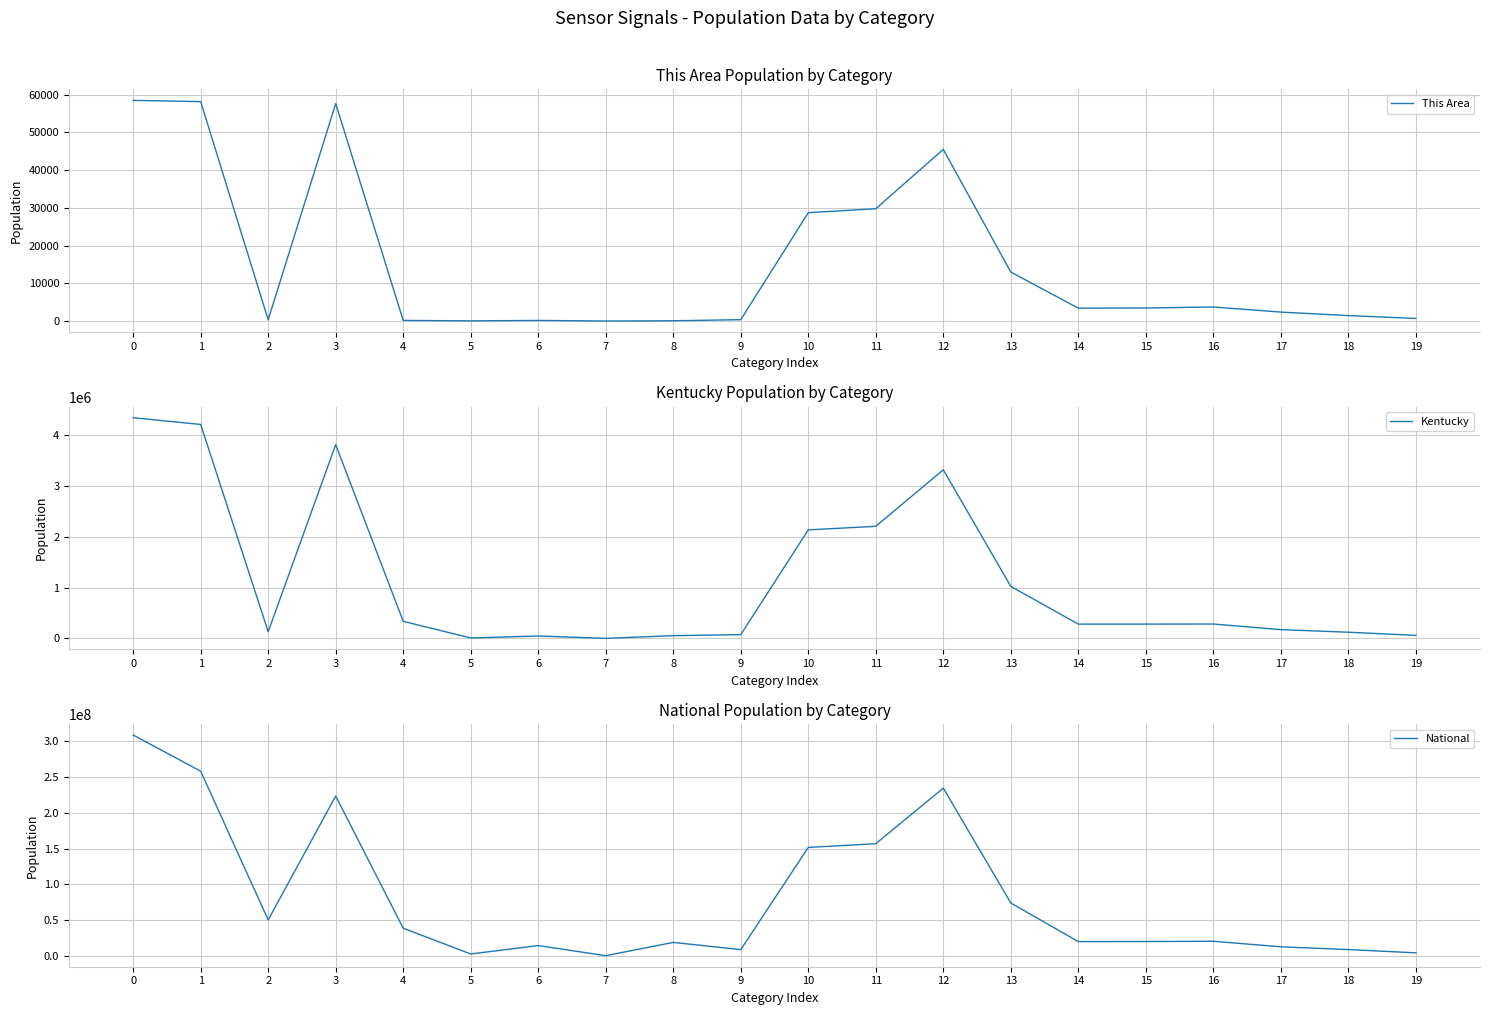

True or false: National has more than 0 points higher than both neighbors.

True